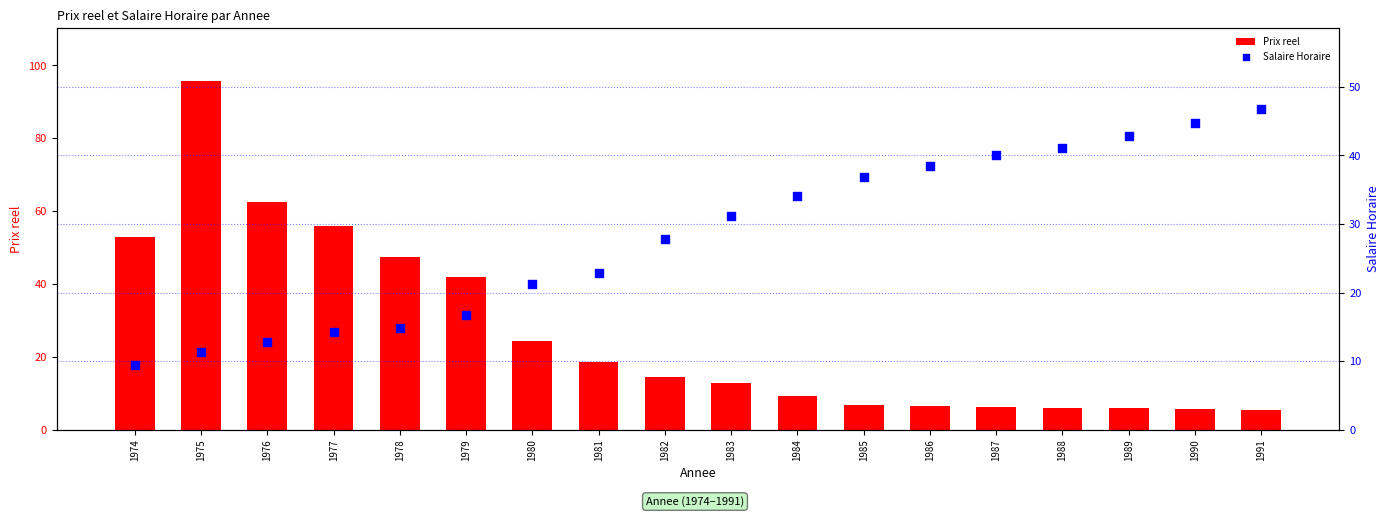

What are all the series names shown in the legend?

Prix reel, Salaire Horaire